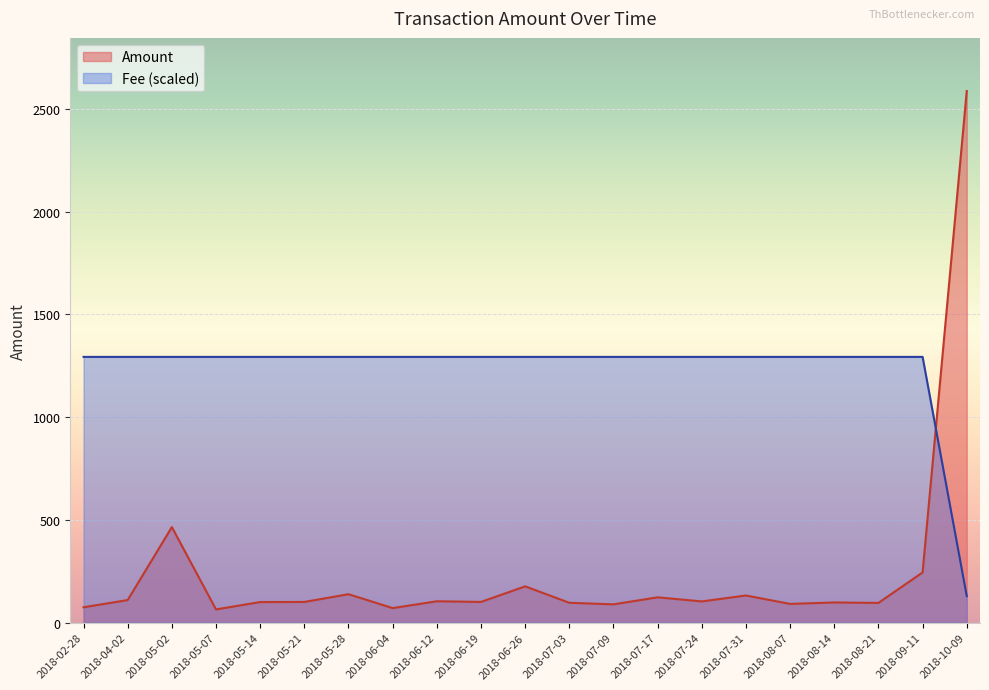

Does the chart display data point markers on the line(s)?

No